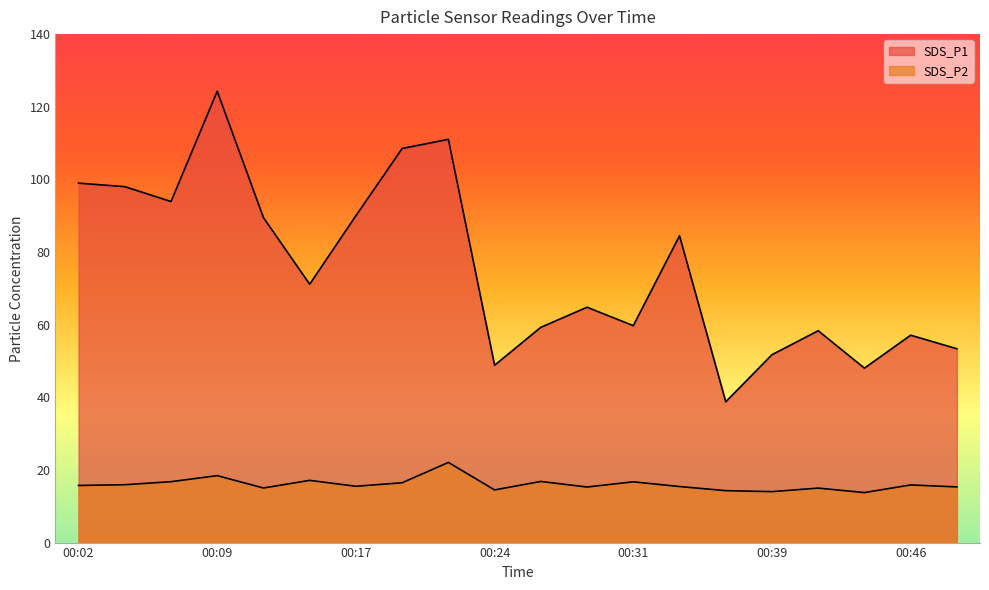

Count the number of categories in the chart.

20